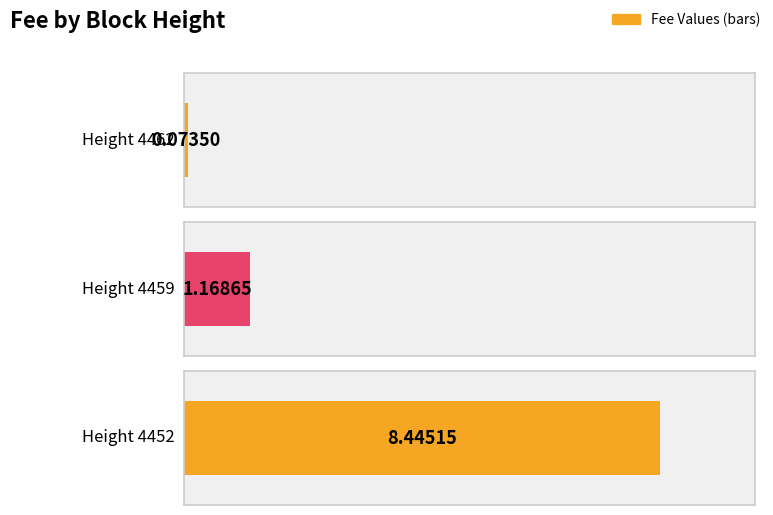

What is the smallest value displayed?

0.1